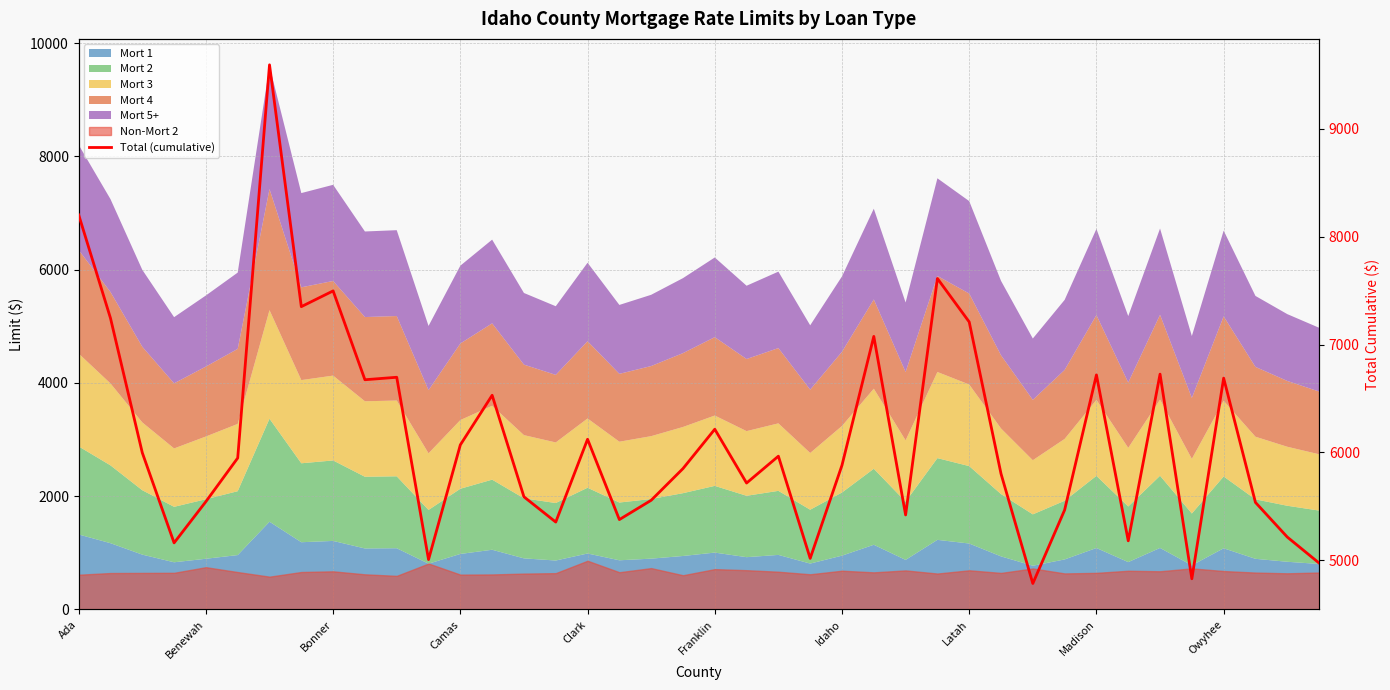

Which has a higher value, 32 or 13?

32